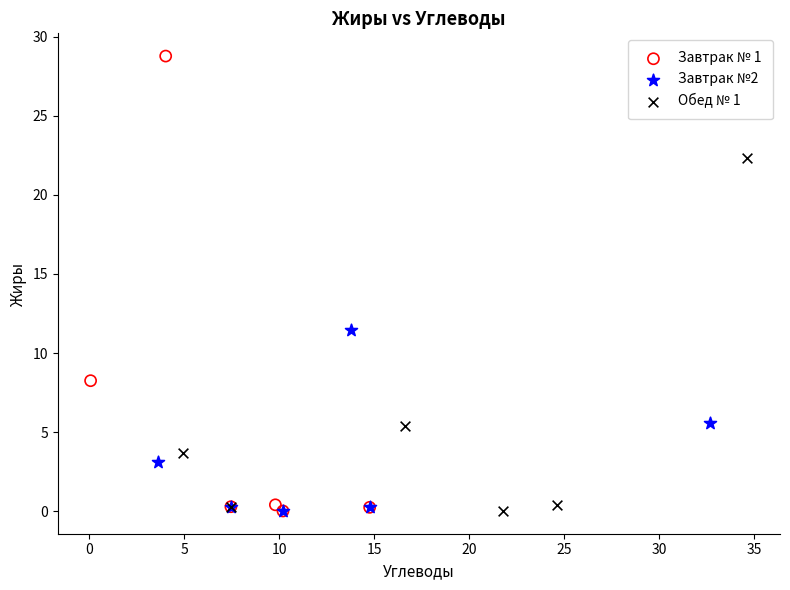

Which series contains the highest Y value?

Завтрак № 1